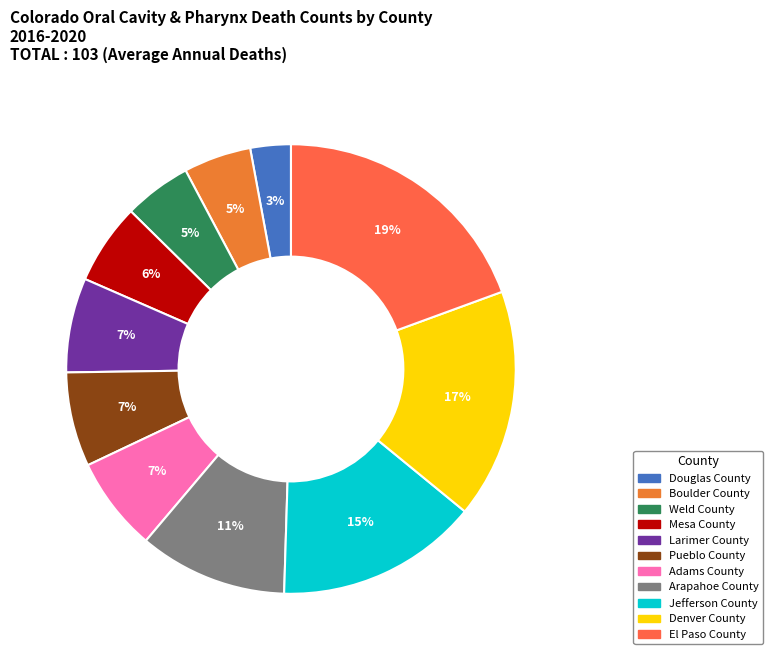

What percentage is the El Paso County slice, to the nearest percent?

19%